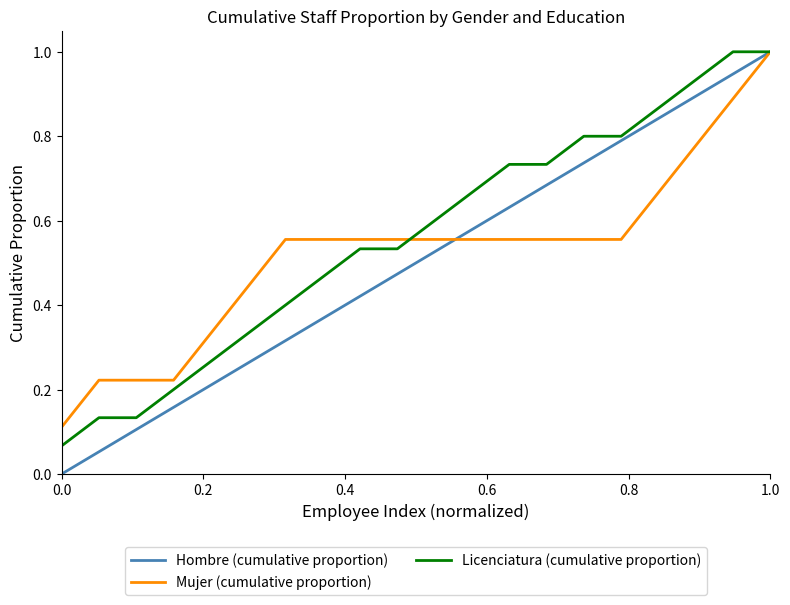

Which series has the largest range (max minus min)?

Hombre (cumulative proportion)